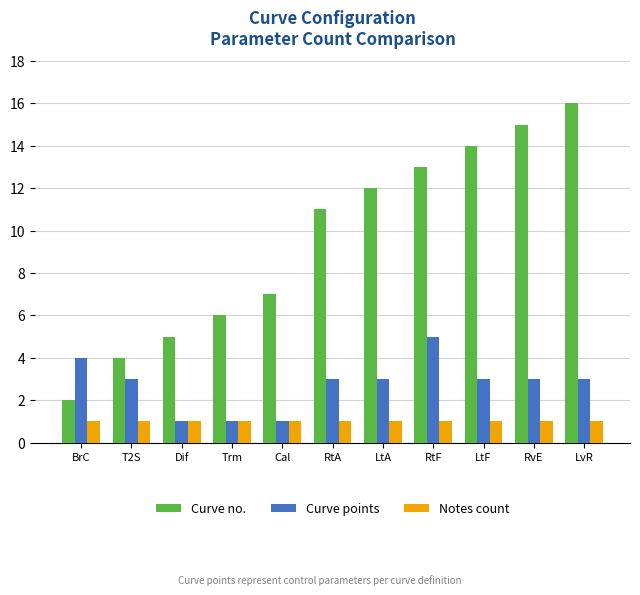

What is the label of the 6th bar from the right?

RtA